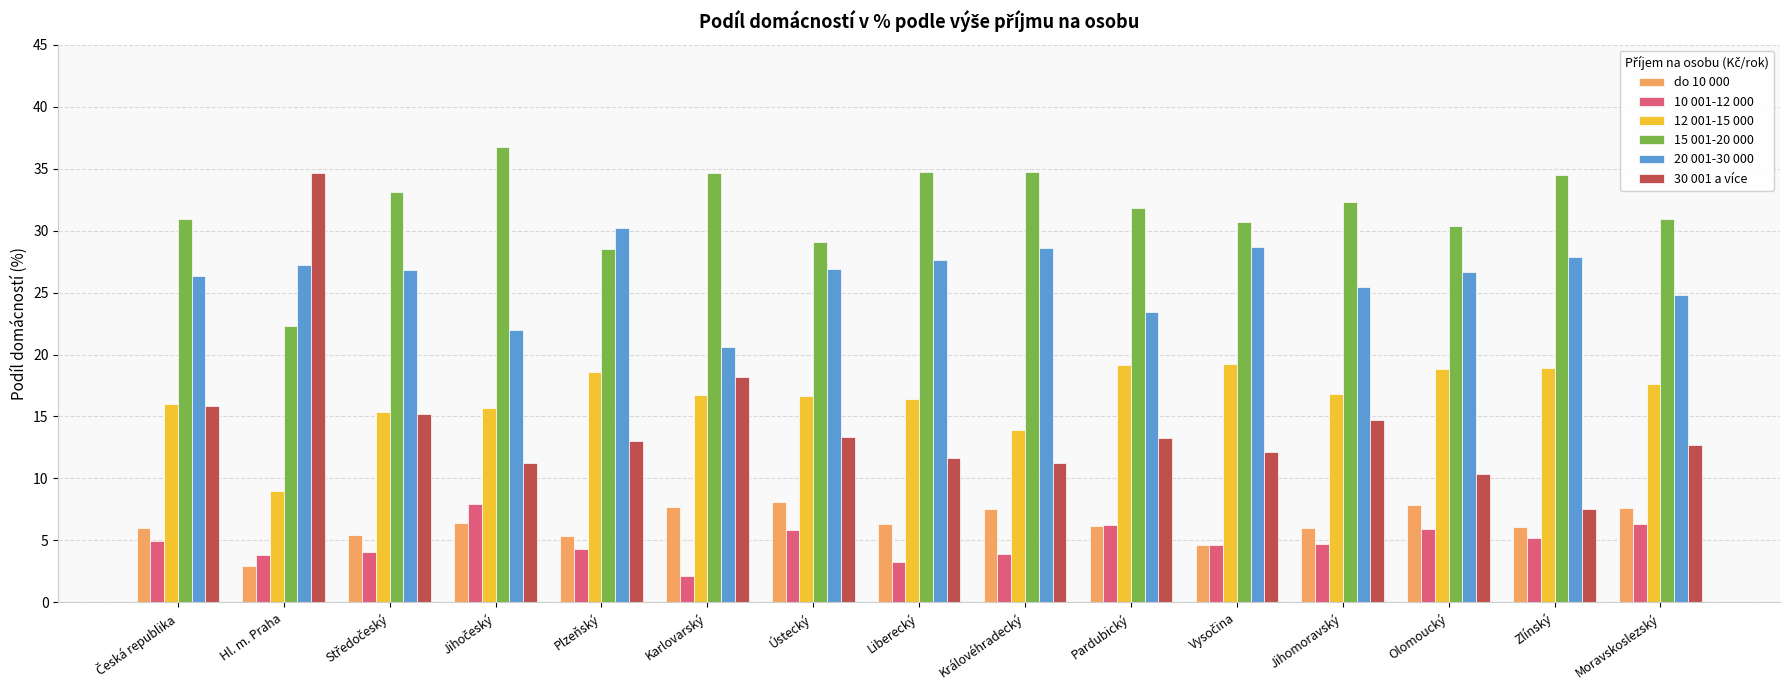

True or false: do 10 000 has a value of 8.1 at Ústecký.

True